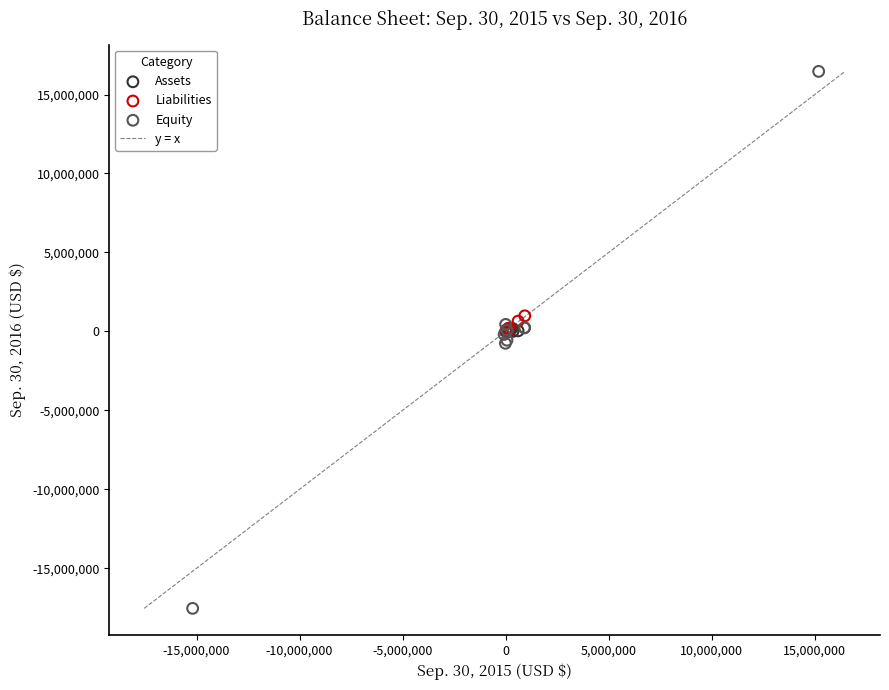

Which series contains the lowest Y value?

Equity